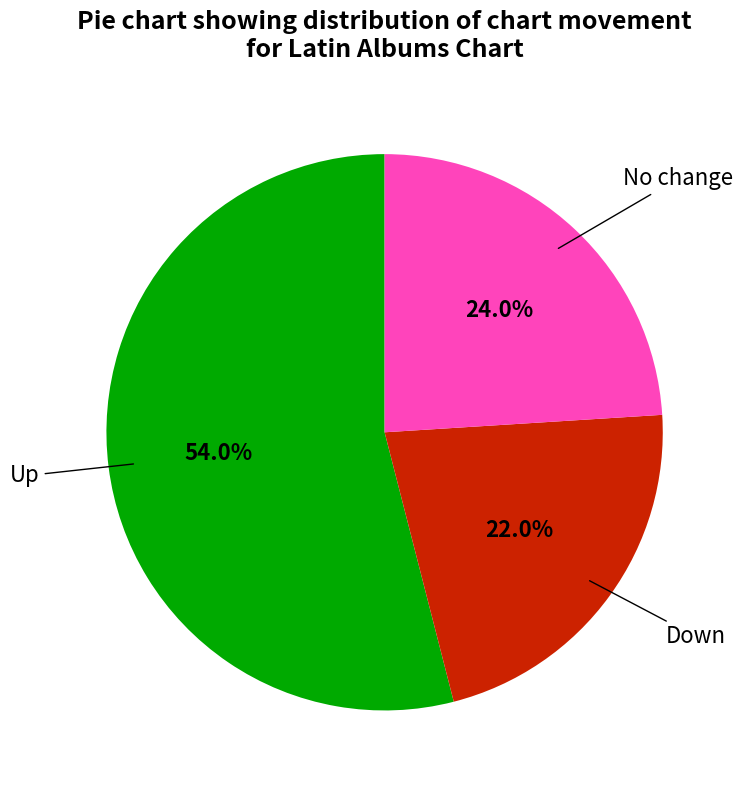

Is there any slice that represents more than half of the pie?

Yes